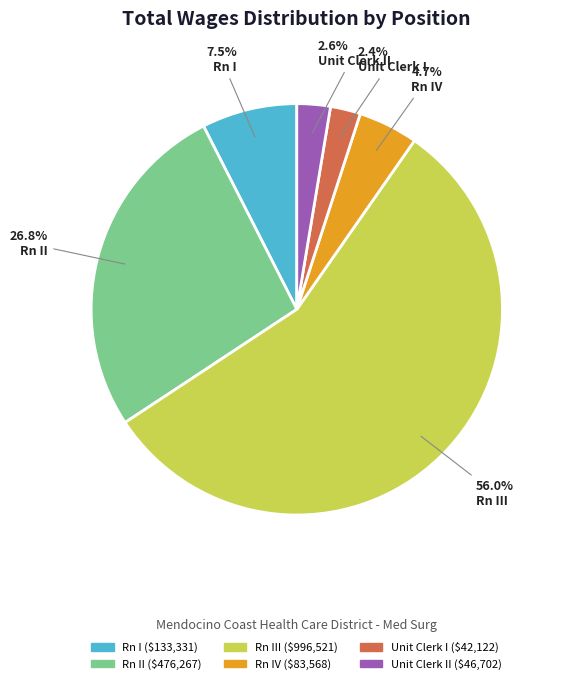

Do Unit Clerk II and Rn II together represent more than half of the pie?

No